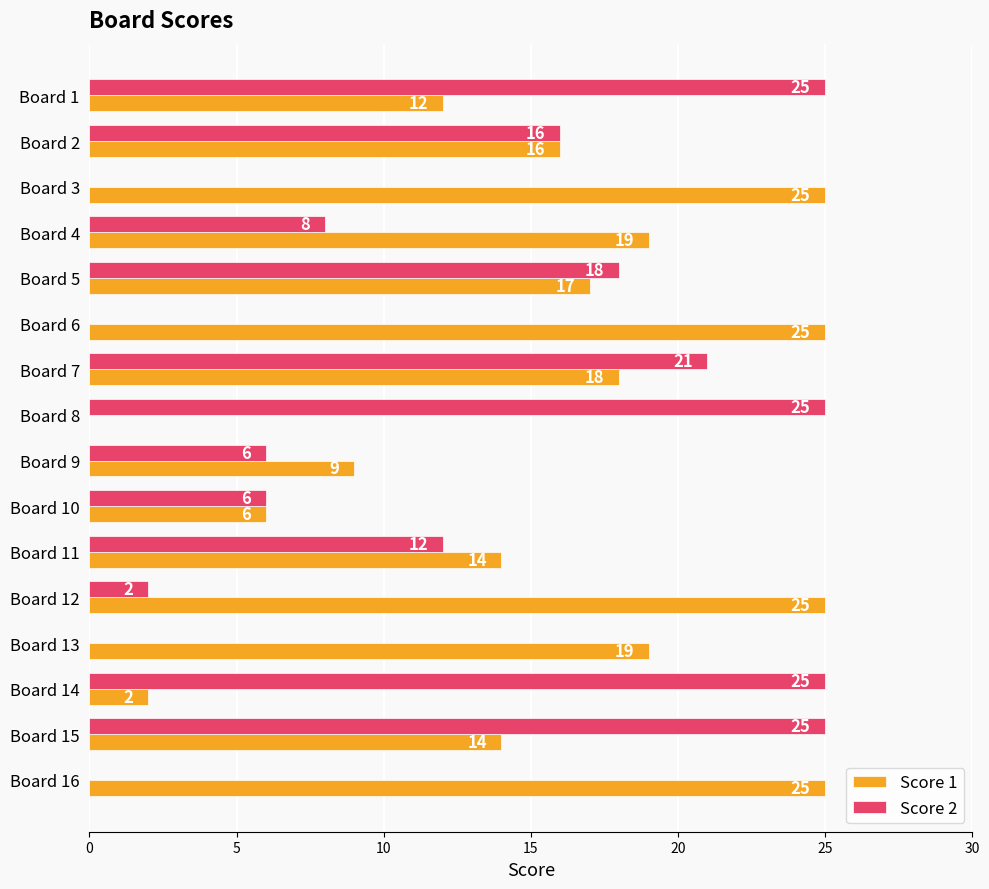

Between Board 5 and Board 6, which series saw the biggest shift?

Score 2